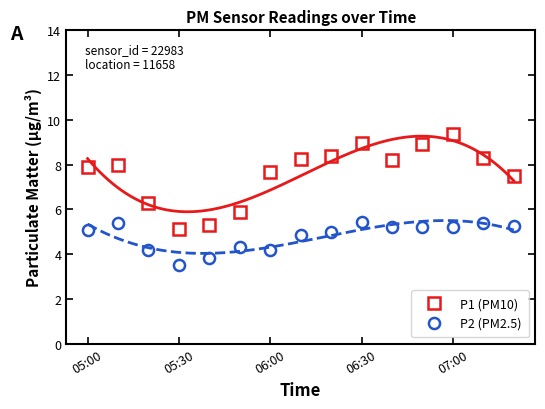

The value of P1 (PM10) at 13 is 11.4. True or false?

False